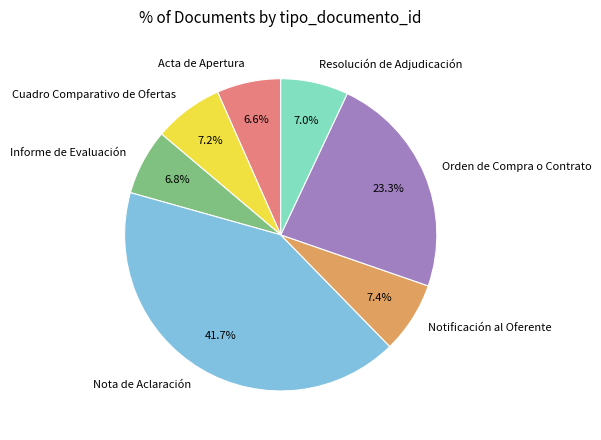

Approximately how many times larger is the value at Cuadro Comparativo de Ofertas compared to Notificación al Oferente?

1.0